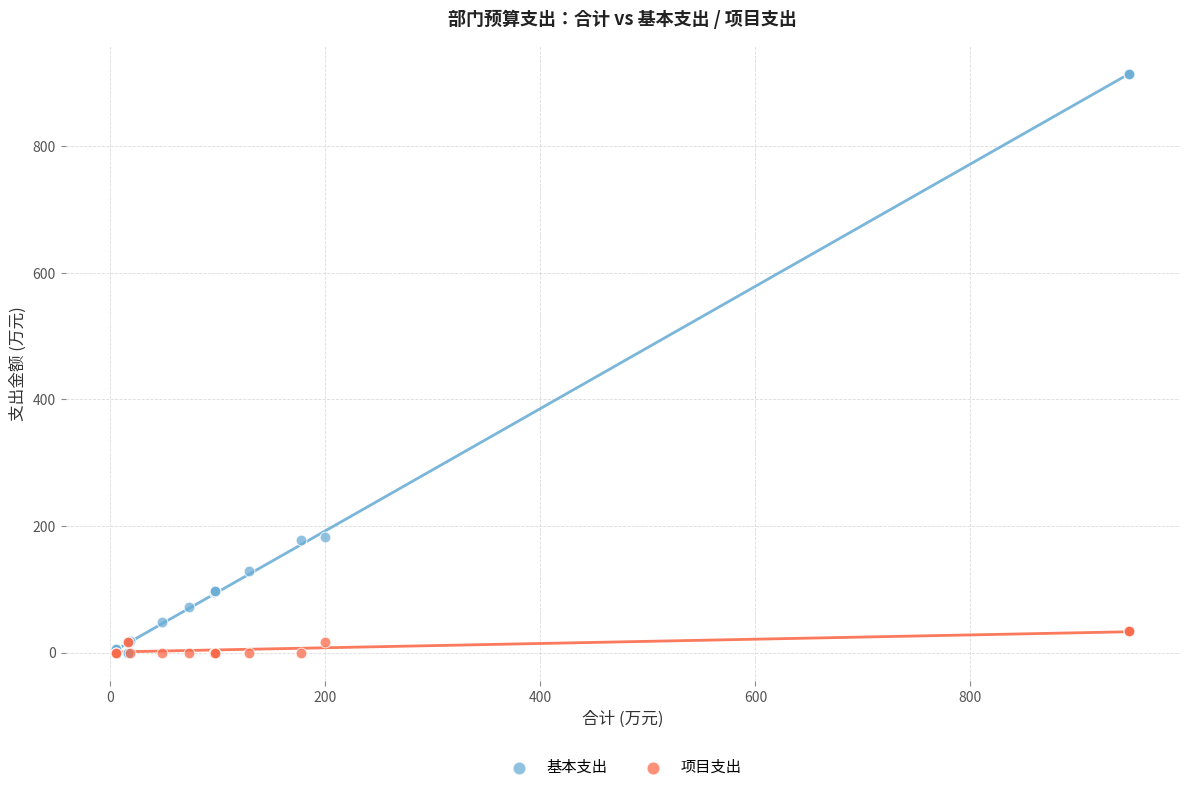

Which series has the widest spread of Y values?

基本支出